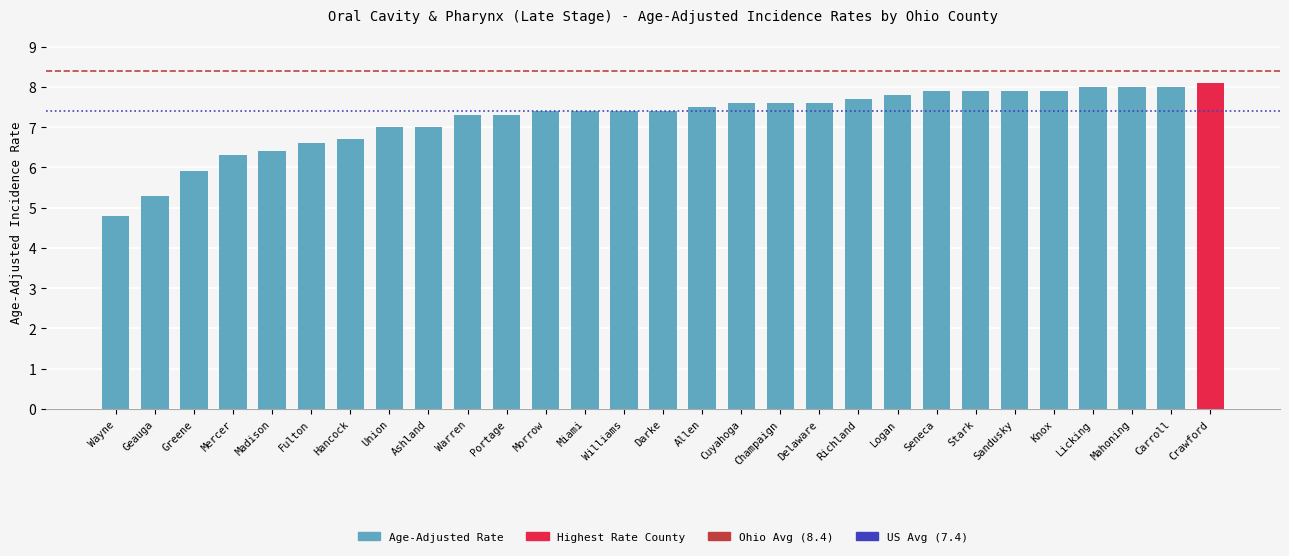

What is the value of the 24th bar from the left?

7.9